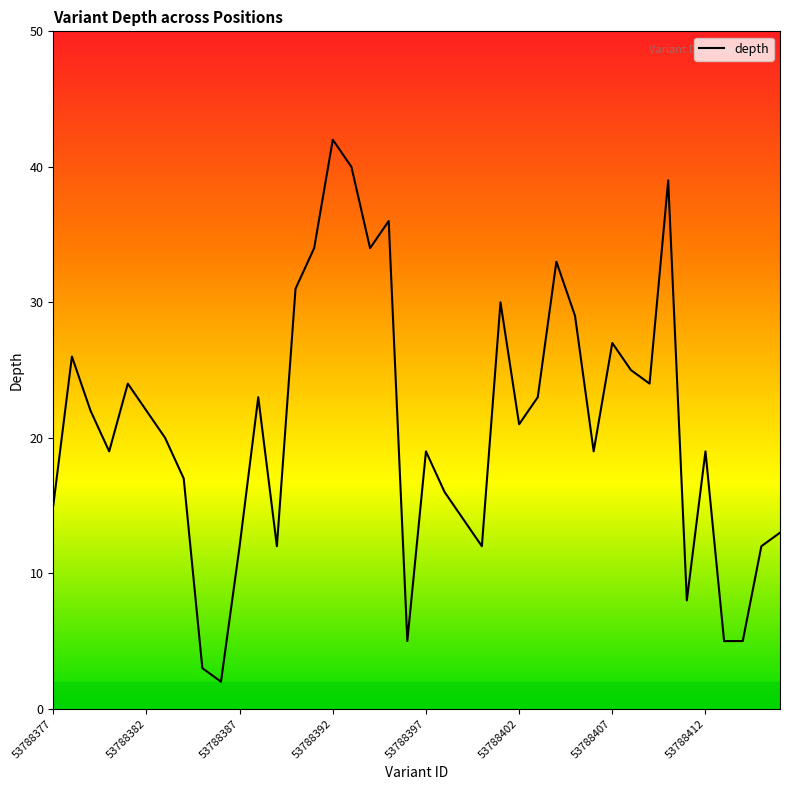

What is the maximum value shown in the chart?

42